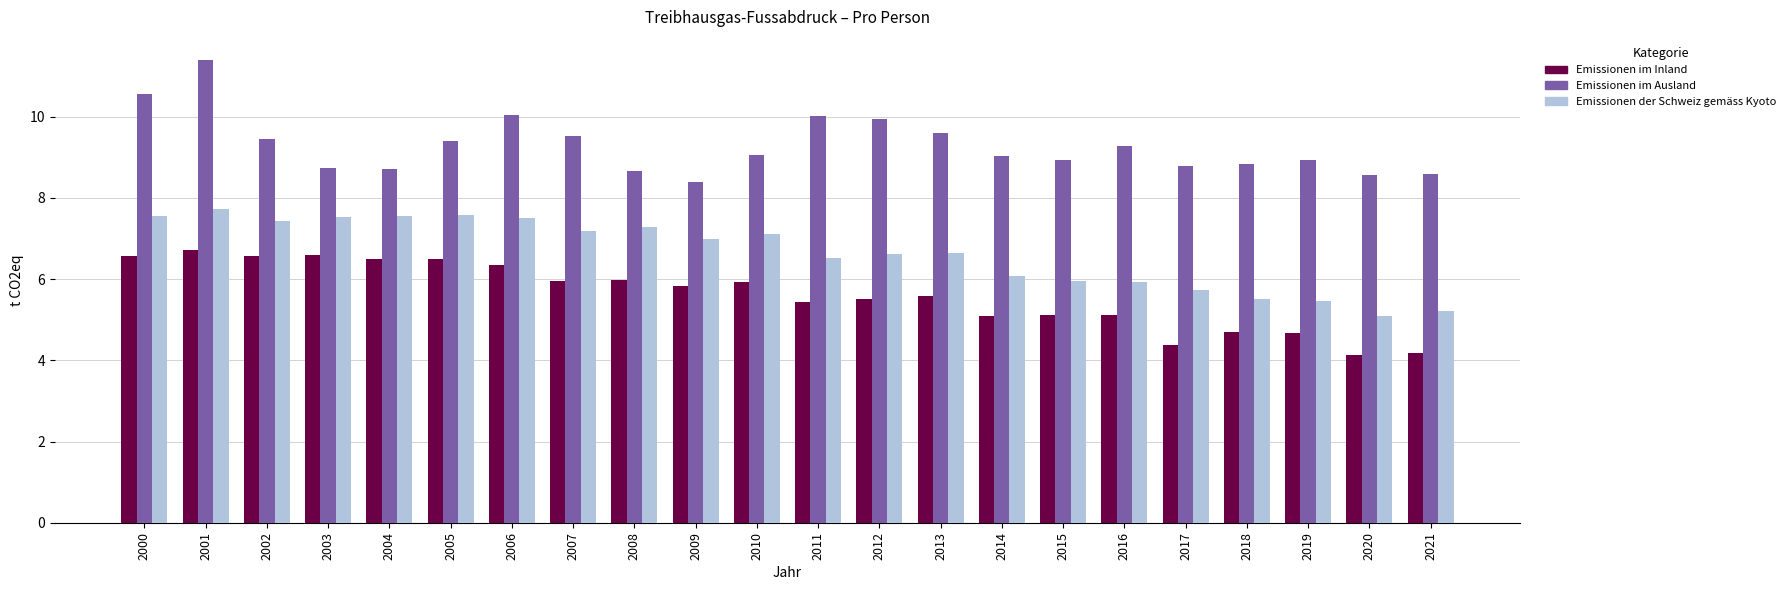

The value of Emissionen im Inland at 2021 is 4.2. True or false?

True